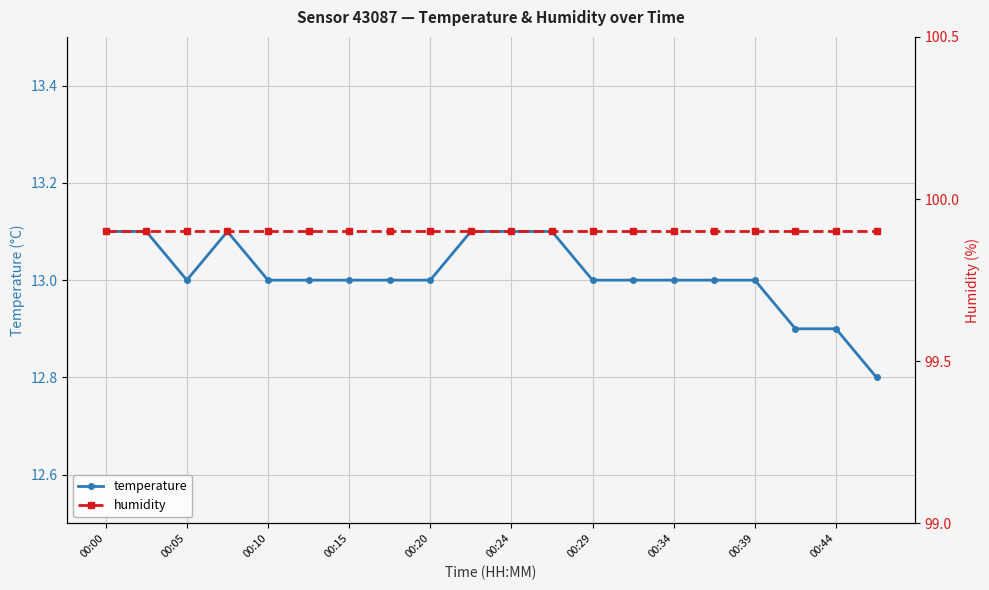

What is the average value of the temperature series?

13.0